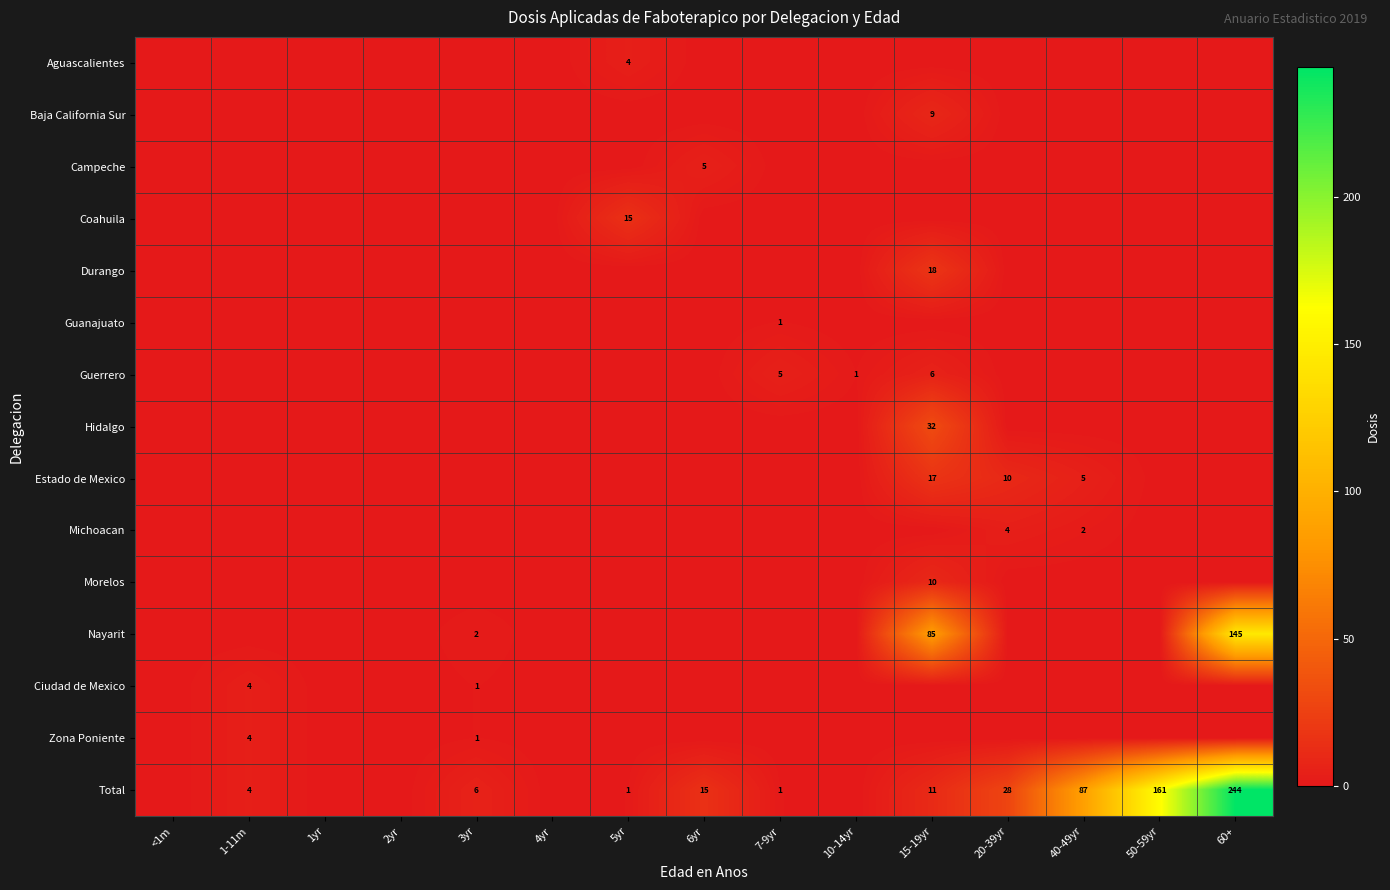

At which category is the sum across all series the highest?

60+